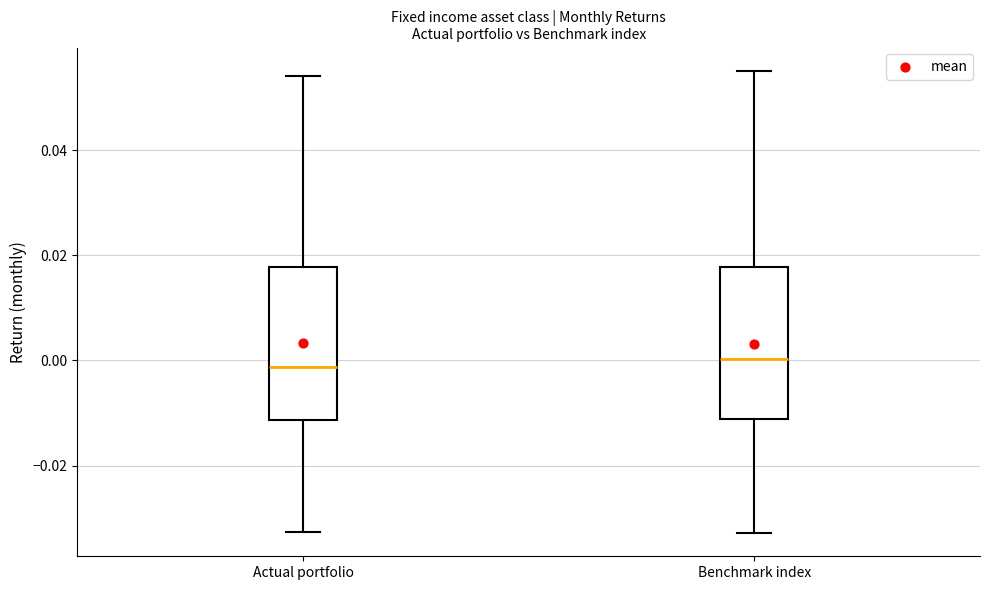

Reading left to right, transcribe this box plot: for each box, give where its median line is, the range the box spans, and where its two whiskers end, as read against the y-axis. The values are not printed on the chart, so give them approximately, as read against the axis.

Actual portfolio: median -0.002, box -0.012 to 0.018, whiskers -0.032 to 0.054
Benchmark index: median 0.000, box -0.012 to 0.018, whiskers -0.032 to 0.056